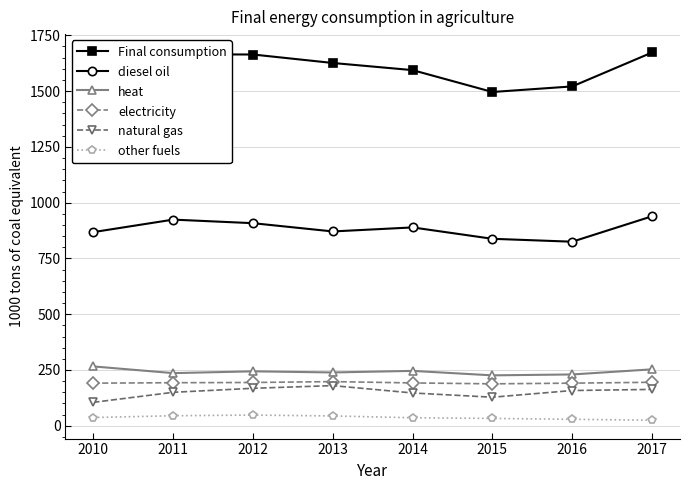

What is the difference between the maximum and minimum values in the natural gas series?

75